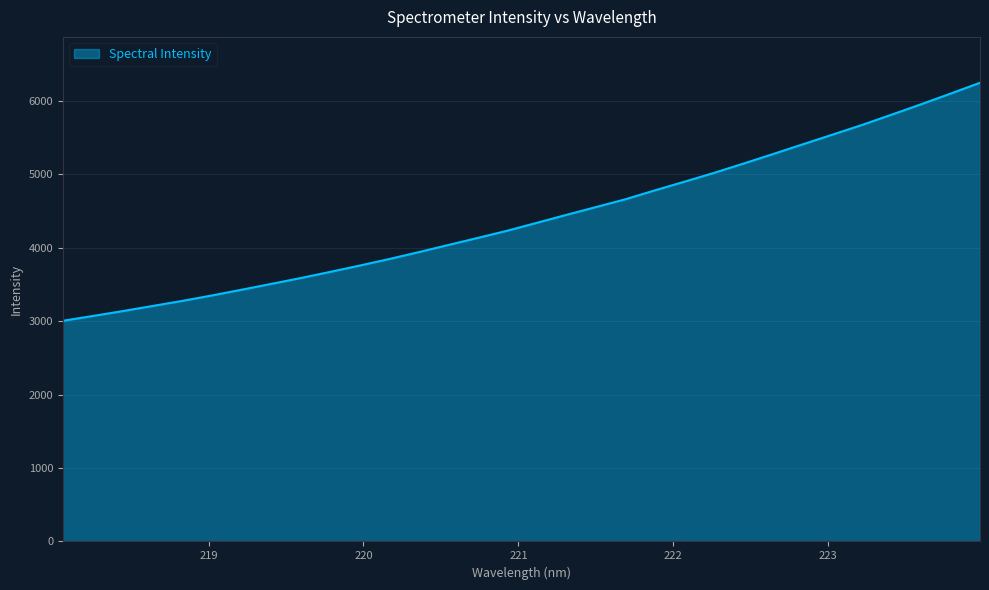

What is the difference between the maximum and minimum values?

3241.8